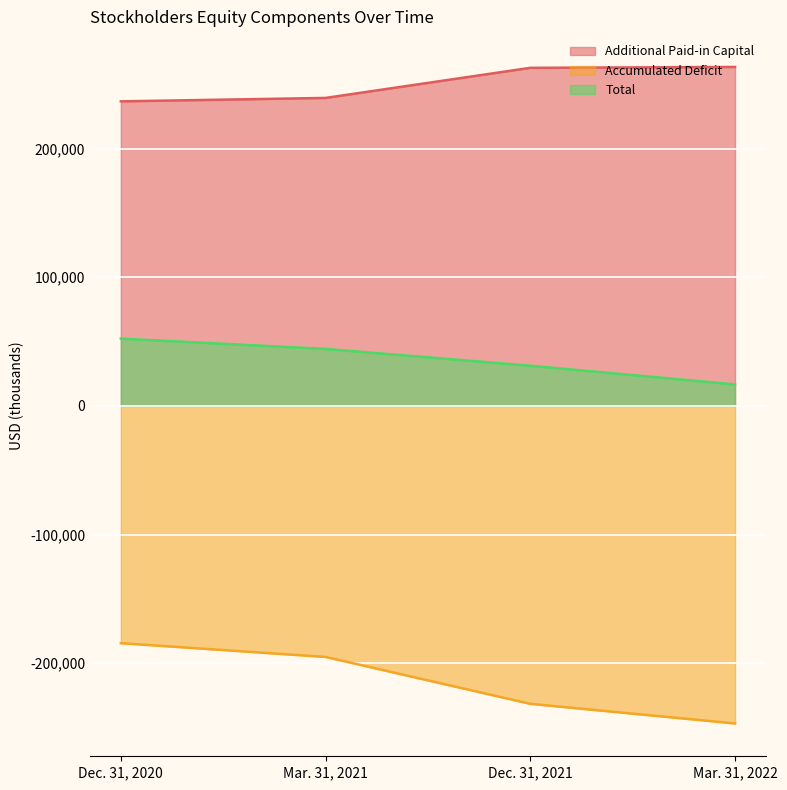

What is the sum of the Total values at Mar. 31, 2022 and Dec. 31, 2020?

68936